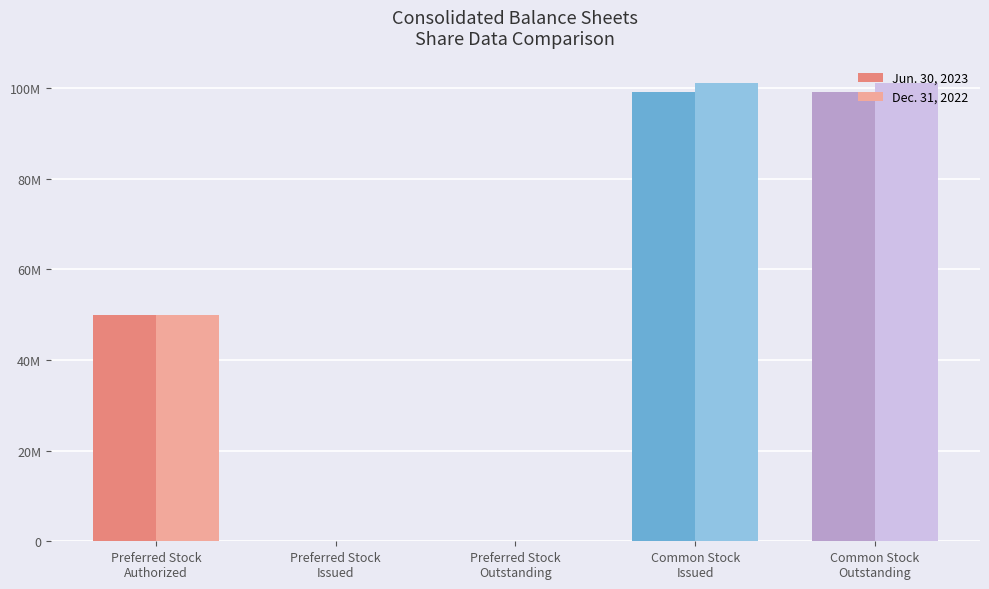

Which has a higher value, Preferred Stock
Outstanding or Common Stock
Issued?

Common Stock
Issued